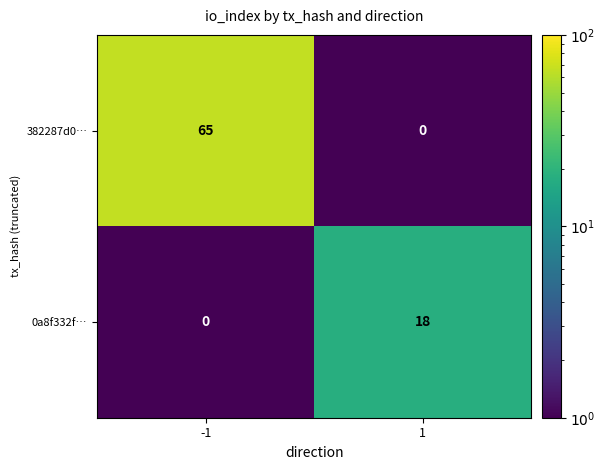

At -1, list the series in order from largest to smallest.

382287d0…, 0a8f332f…